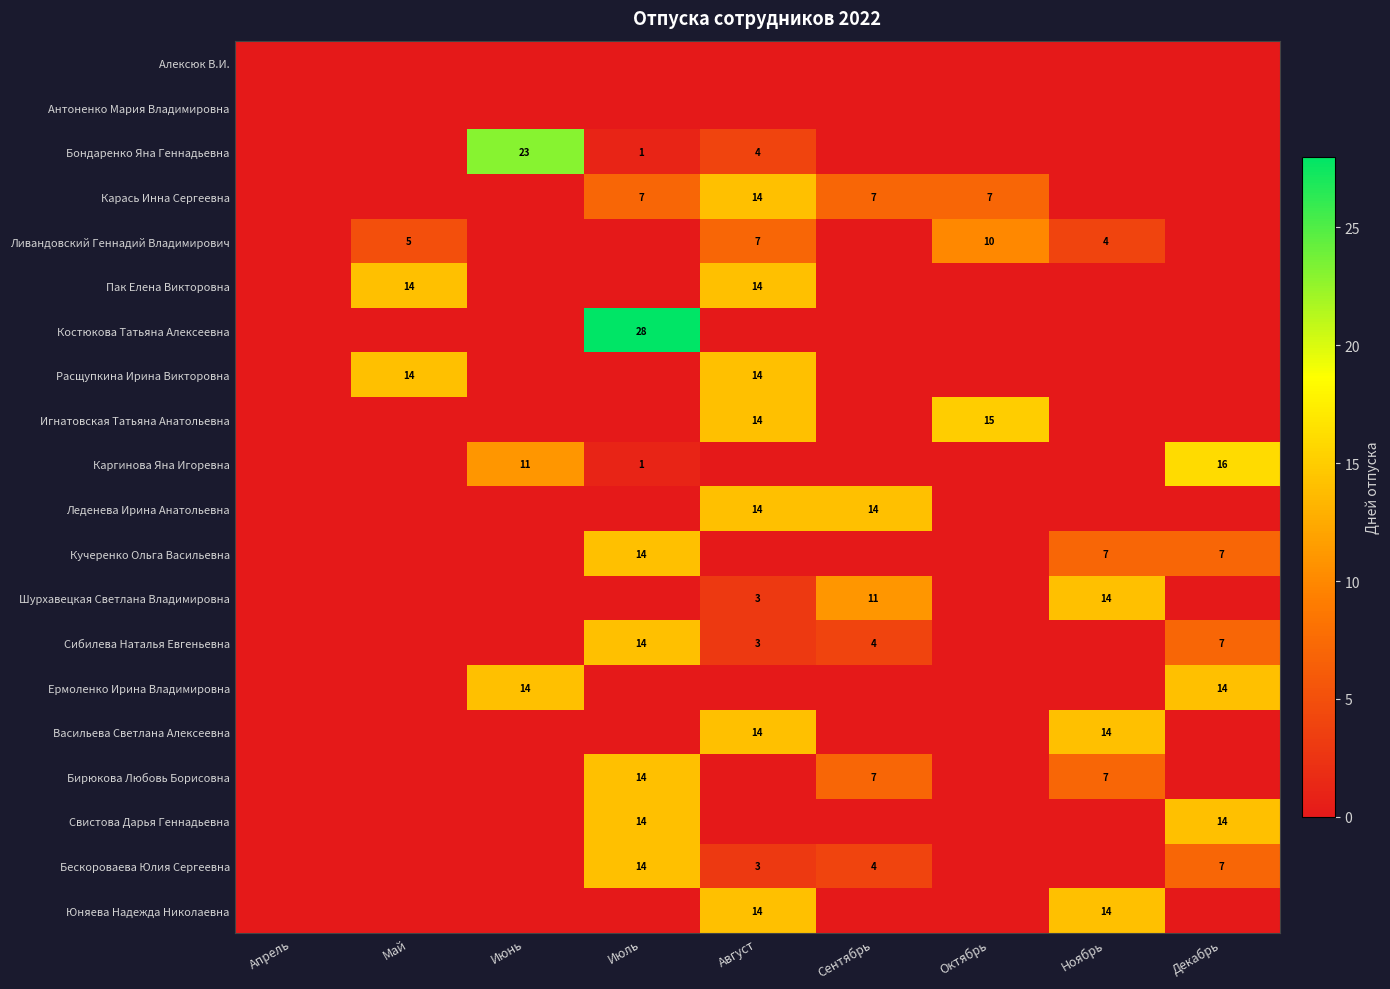

Count the number of data series in this chart.

20